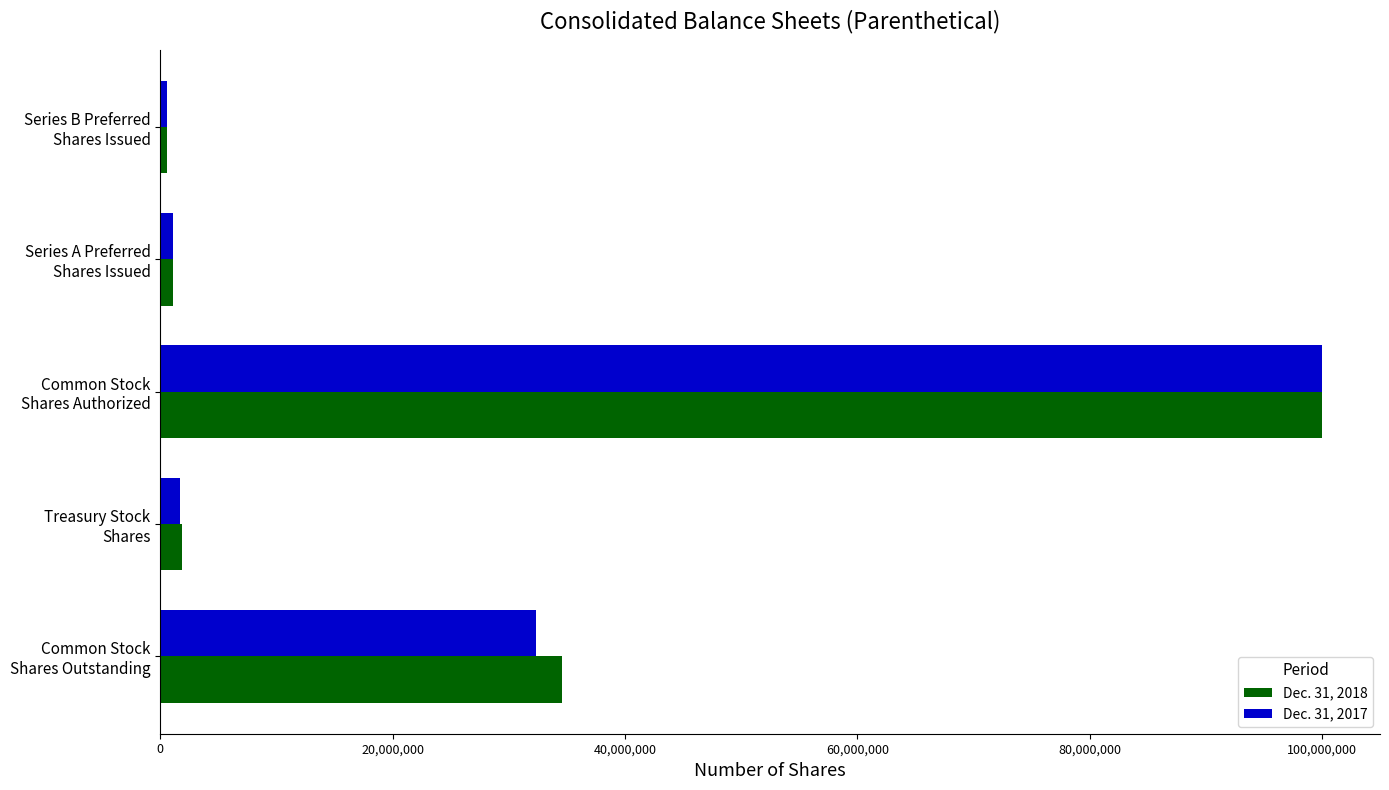

Rank the series by their average value, from highest to lowest.

Dec. 31, 2018, Dec. 31, 2017